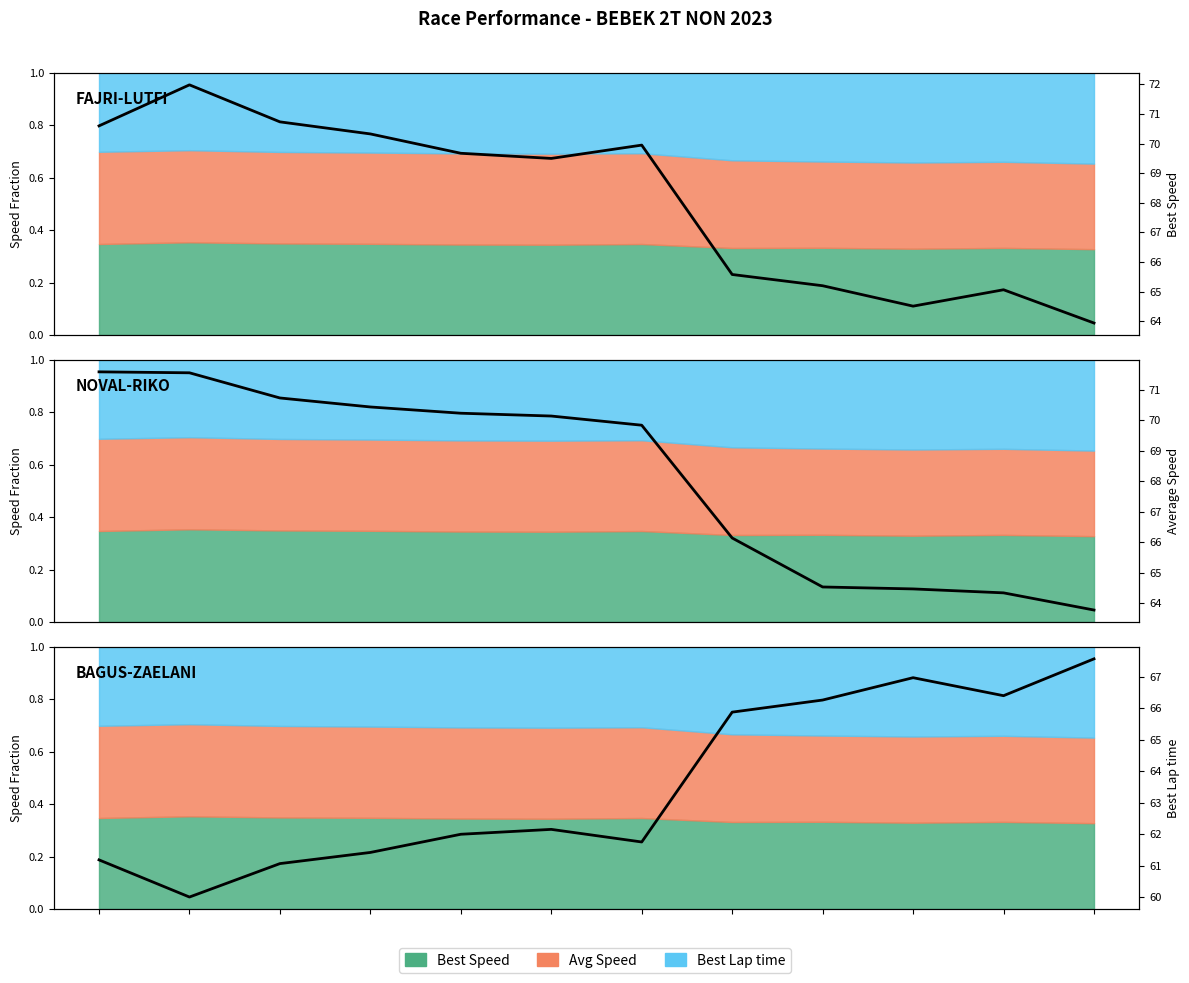

At which category does the chart reach its minimum across all series?

NOVAL 